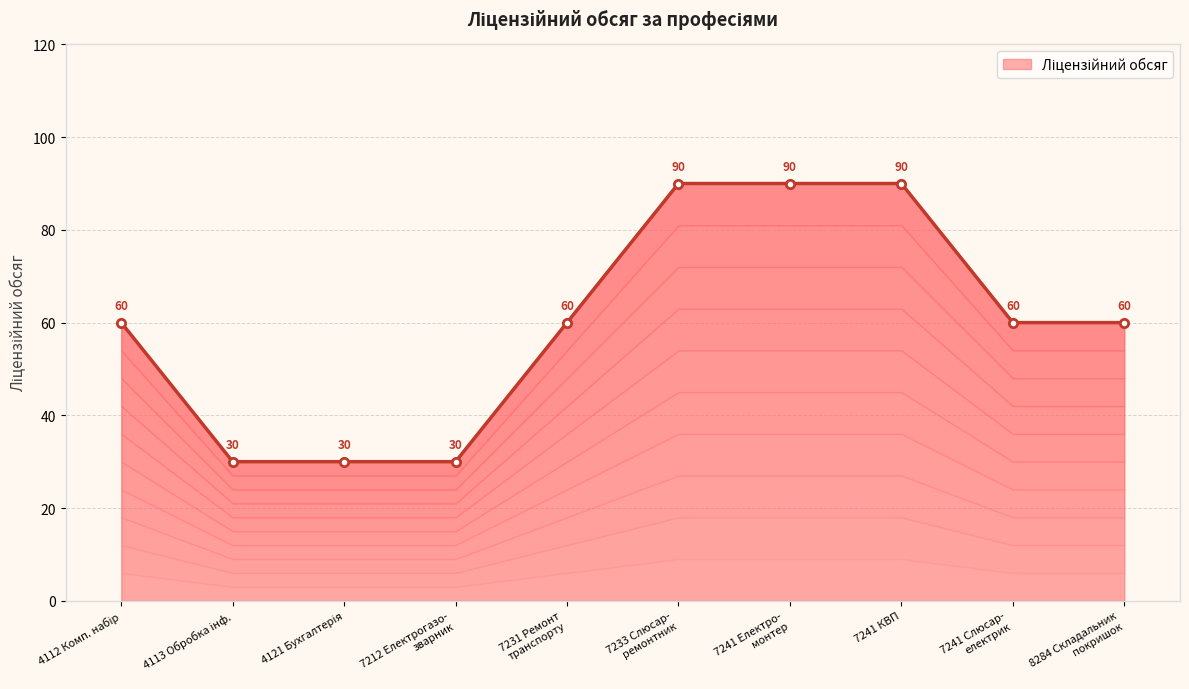

What is the minimum value shown in the chart?

30